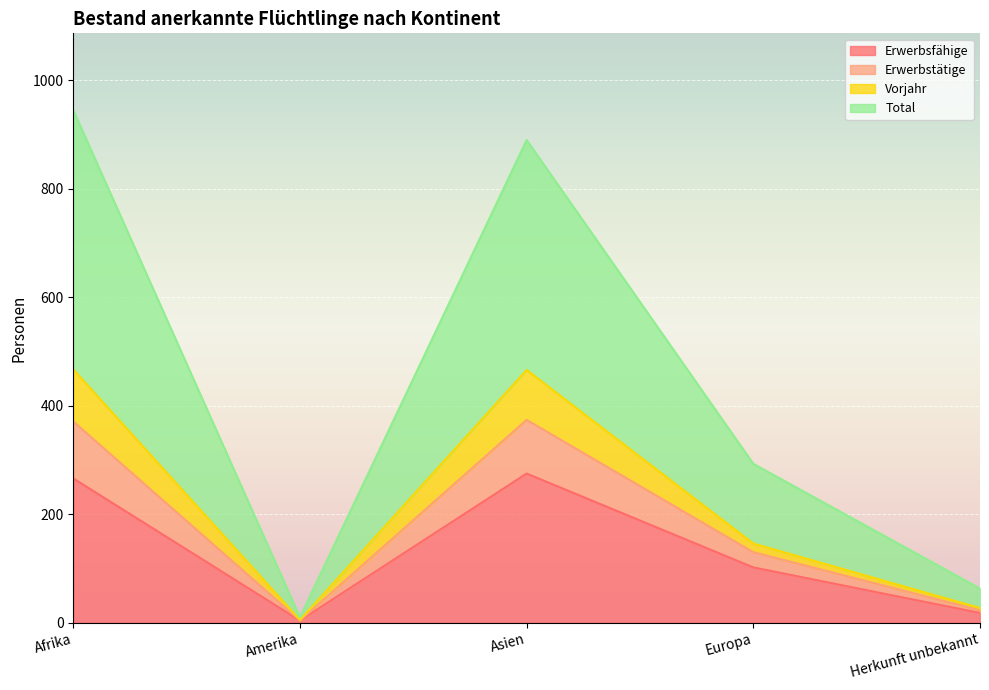

Is the value of Vorjahr at Herkunft unbekannt greater than the value of Erwerbsfähige at Afrika?

No